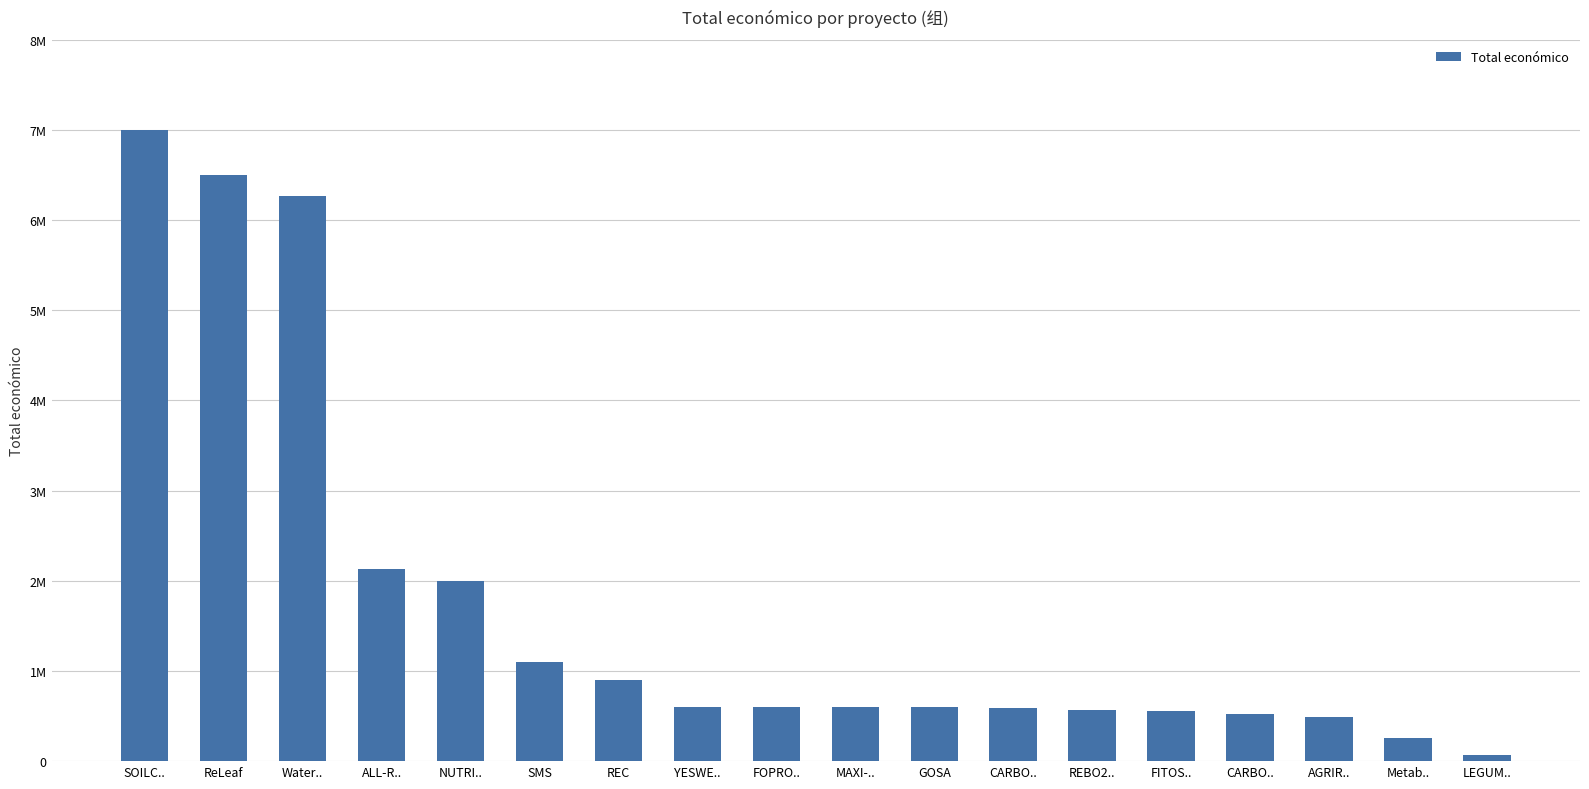

Reading right to left, extract all data points from this chart.

LEGUM..=64630	Metab..=261380	AGRIR..=486756	CARBO..=517432	FITOS..=559047	REBO2..=563721	CARBO..=585914	GOSA=597896	MAXI-..=598609	FOPRO..=599211	YESWE..=599792	REC=895500	SMS=1100000	NUTRI..=1999927	ALL-R..=2136174	Water..=6267994	ReLeaf=6504027	SOILC..=6999993